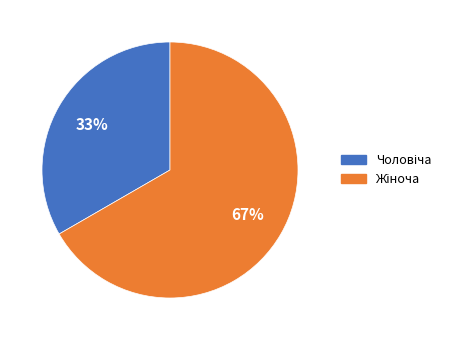

Count the number of slices in the pie.

2